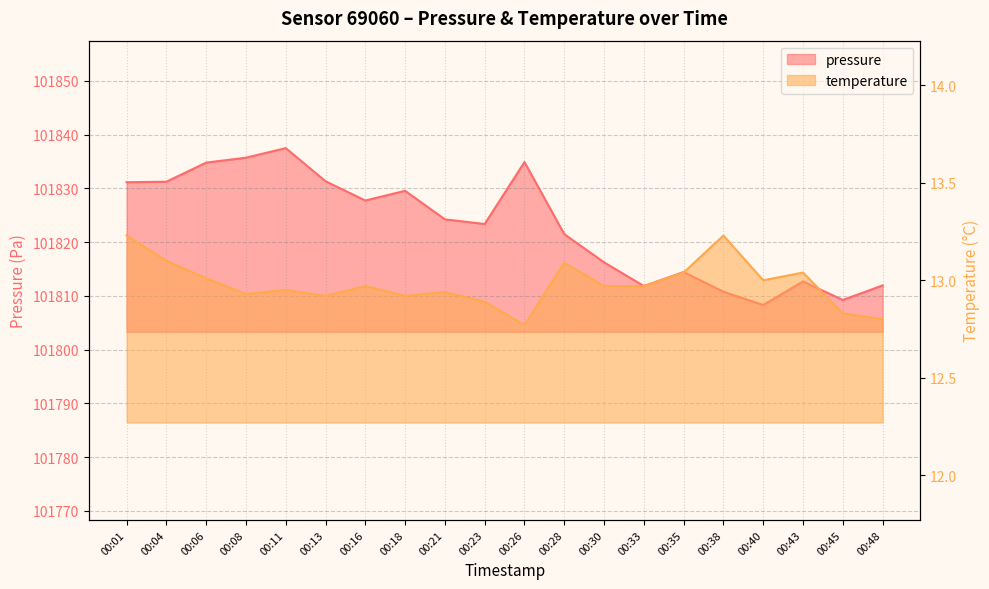

At which label is temperature closest to 13?

00:40